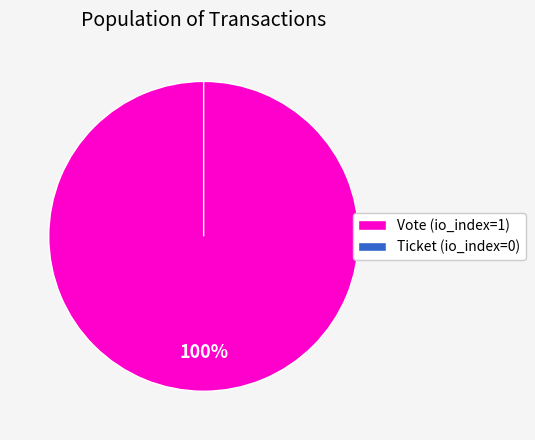

How many slices are in this pie chart?

2